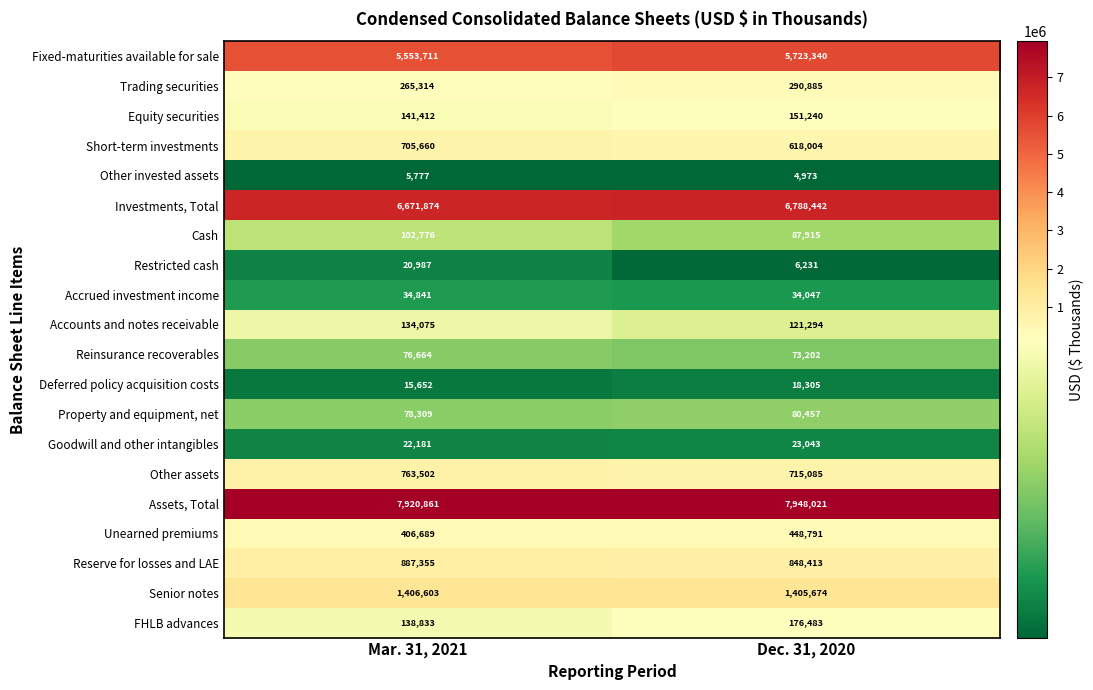

At which category is the sum across all series the highest?

Dec. 31, 2020